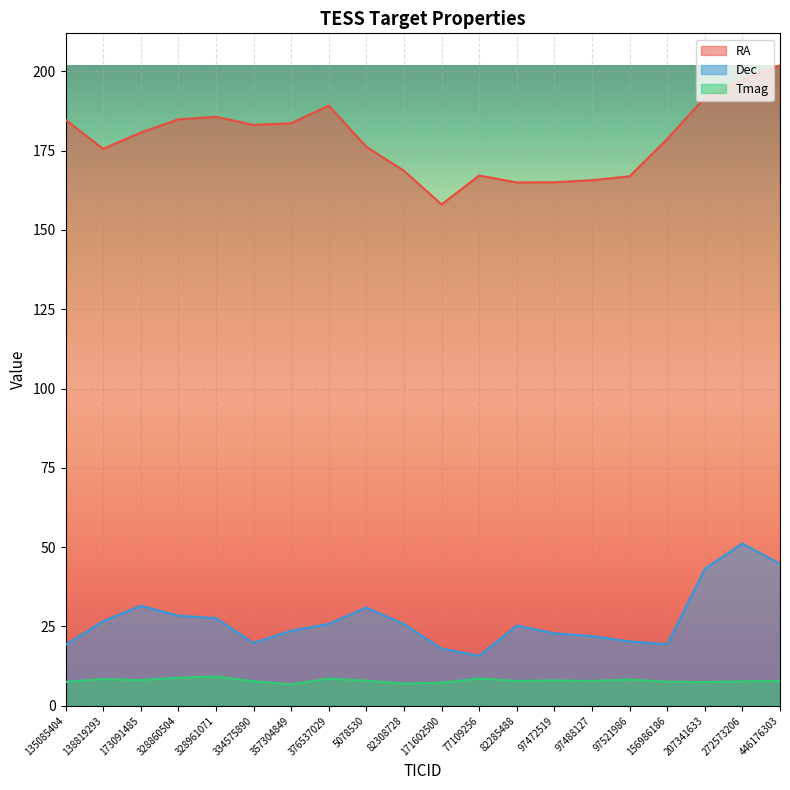

True or false: Tmag and Dec cross at least once.

False